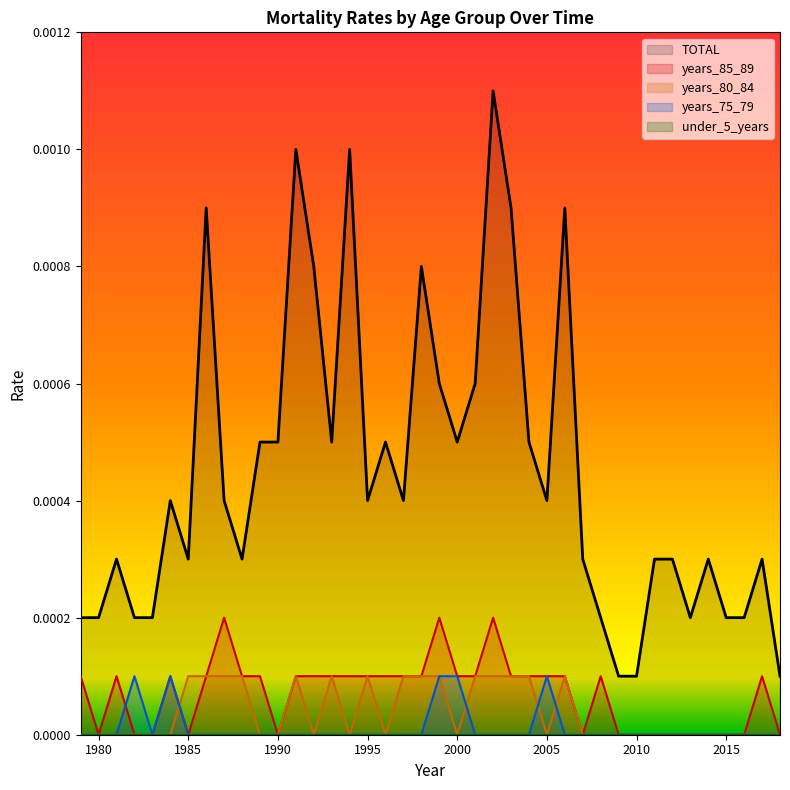

How many data points in years_85_89 are above 0?

25